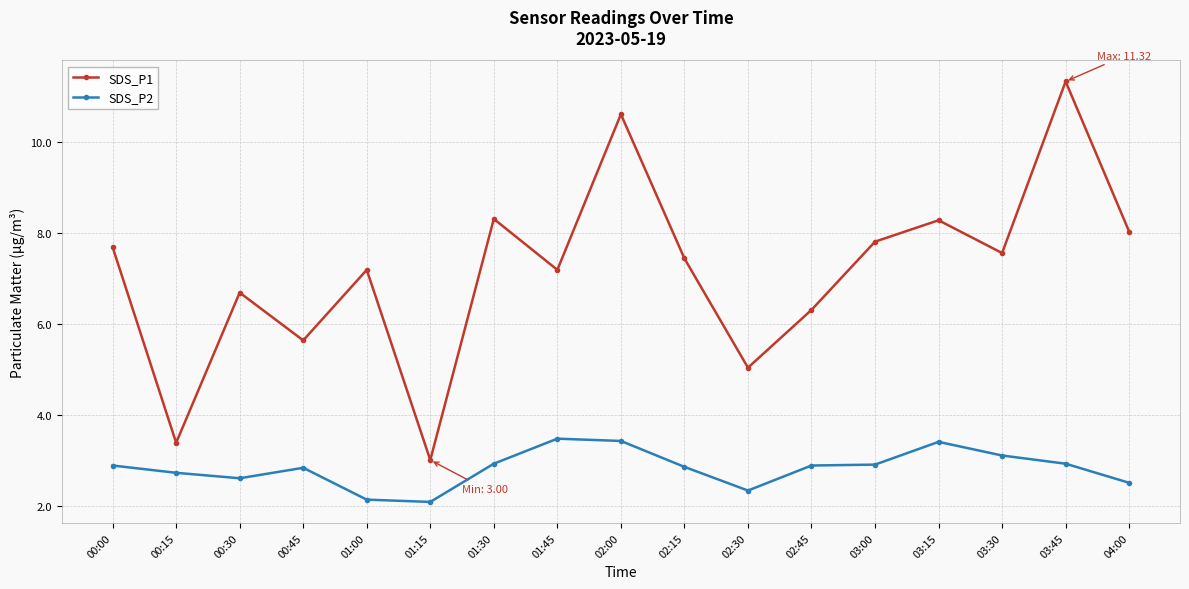

What is the smallest value displayed?

2.1